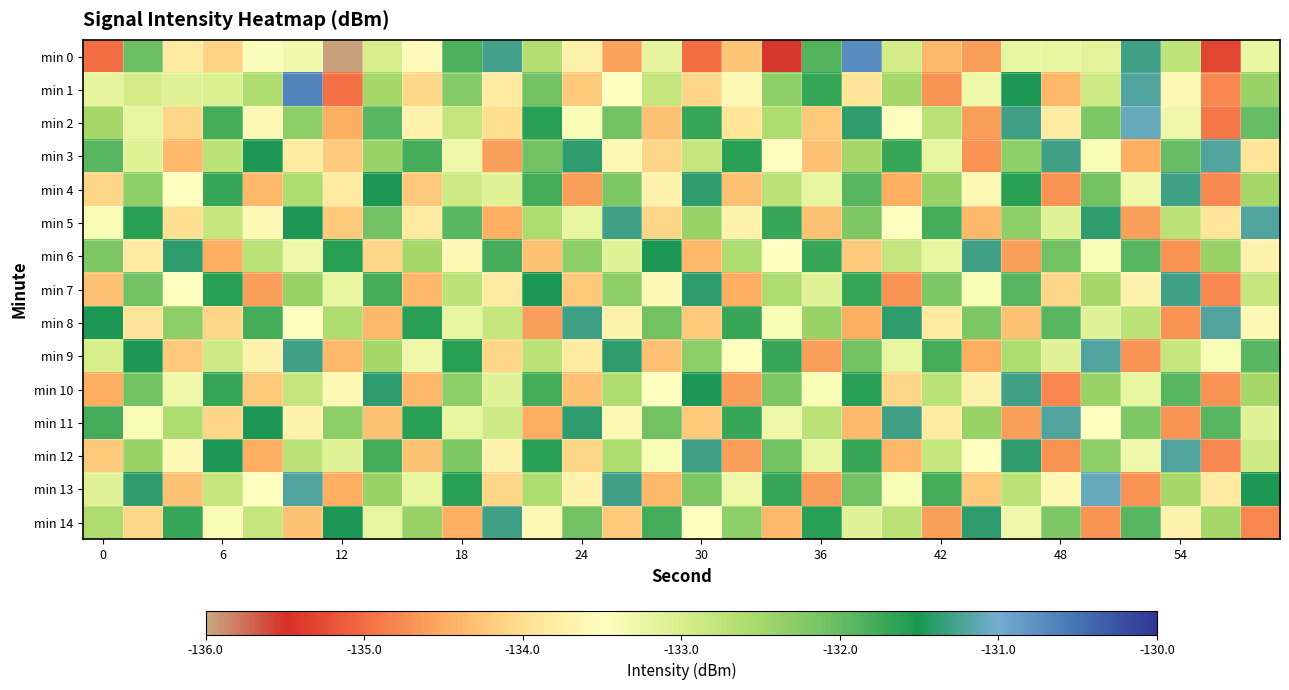

Reading left to right, list all the values displayed in this chart.

min 0: -135.0	-132.1	-133.8	-134.1	-133.5	-133.3	-136.0	-133.0	-133.5	-131.8	-131.3	-132.6	-133.7	-134.6	-133.2	-135.0	-134.3	-135.5	-131.9	-130.7	-132.9	-134.4	-134.6	-133.2	-133.2	-133.1	-131.3	-132.8	-135.3	-133.2
min 1: -133.2	-132.9	-133.1	-133.0	-132.6	-130.6	-134.9	-132.5	-134.1	-132.2	-133.8	-132.1	-134.2	-133.5	-132.8	-134.1	-133.6	-132.3	-131.7	-133.9	-132.5	-134.7	-133.3	-131.5	-134.4	-132.9	-131.2	-133.6	-134.8	-132.4
min 2: -132.5	-133.2	-134.1	-131.8	-133.6	-132.3	-134.5	-131.9	-133.7	-132.8	-134.0	-131.6	-133.4	-132.1	-134.3	-131.7	-133.9	-132.6	-134.2	-131.4	-133.5	-132.7	-134.6	-131.3	-133.8	-132.2	-131.1	-133.3	-134.9	-132.0
min 3: -131.9	-133.1	-134.4	-132.7	-131.5	-133.8	-134.2	-132.4	-131.8	-133.3	-134.6	-132.1	-131.4	-133.6	-134.1	-132.8	-131.6	-133.5	-134.3	-132.5	-131.7	-133.2	-134.7	-132.3	-131.3	-133.4	-134.5	-132.0	-131.2	-133.9
min 4: -134.1	-132.3	-133.5	-131.7	-134.4	-132.6	-133.8	-131.5	-134.2	-132.9	-133.1	-131.8	-134.6	-132.2	-133.7	-131.4	-134.3	-132.7	-133.2	-131.9	-134.5	-132.4	-133.6	-131.6	-134.7	-132.1	-133.3	-131.3	-134.8	-132.5
min 5: -133.4	-131.6	-134.0	-132.8	-133.6	-131.5	-134.2	-132.1	-133.8	-131.9	-134.5	-132.6	-133.2	-131.3	-134.1	-132.4	-133.7	-131.7	-134.3	-132.2	-133.5	-131.8	-134.4	-132.3	-133.1	-131.4	-134.6	-132.7	-133.9	-131.2
min 6: -132.2	-133.8	-131.4	-134.5	-132.7	-133.3	-131.6	-134.1	-132.5	-133.6	-131.8	-134.3	-132.3	-133.1	-131.5	-134.4	-132.6	-133.5	-131.7	-134.2	-132.8	-133.2	-131.3	-134.6	-132.1	-133.4	-131.9	-134.7	-132.4	-133.7
min 7: -134.3	-132.1	-133.5	-131.6	-134.6	-132.4	-133.2	-131.8	-134.4	-132.7	-133.8	-131.5	-134.2	-132.3	-133.6	-131.4	-134.5	-132.6	-133.1	-131.7	-134.7	-132.2	-133.4	-131.9	-134.1	-132.5	-133.7	-131.3	-134.8	-132.8
min 8: -131.5	-133.9	-132.3	-134.1	-131.8	-133.5	-132.6	-134.4	-131.6	-133.2	-132.8	-134.6	-131.3	-133.7	-132.1	-134.2	-131.7	-133.4	-132.4	-134.5	-131.4	-133.8	-132.2	-134.3	-131.9	-133.1	-132.7	-134.7	-131.2	-133.6
min 9: -133.0	-131.5	-134.2	-132.9	-133.7	-131.3	-134.4	-132.5	-133.3	-131.6	-134.1	-132.7	-133.8	-131.4	-134.3	-132.3	-133.5	-131.7	-134.6	-132.1	-133.2	-131.8	-134.5	-132.6	-133.1	-131.2	-134.7	-132.8	-133.4	-131.9
min 10: -134.5	-132.1	-133.3	-131.7	-134.2	-132.8	-133.6	-131.4	-134.4	-132.3	-133.1	-131.8	-134.3	-132.6	-133.5	-131.5	-134.6	-132.2	-133.4	-131.6	-134.1	-132.7	-133.7	-131.3	-134.8	-132.4	-133.2	-131.9	-134.7	-132.5
min 11: -131.8	-133.4	-132.6	-134.1	-131.5	-133.7	-132.3	-134.3	-131.6	-133.2	-132.9	-134.5	-131.4	-133.6	-132.1	-134.2	-131.7	-133.3	-132.7	-134.4	-131.3	-133.8	-132.4	-134.6	-131.2	-133.5	-132.2	-134.7	-131.9	-133.1
min 12: -134.2	-132.4	-133.6	-131.5	-134.5	-132.7	-133.1	-131.8	-134.3	-132.2	-133.7	-131.6	-134.1	-132.6	-133.4	-131.3	-134.6	-132.1	-133.2	-131.7	-134.4	-132.8	-133.5	-131.4	-134.7	-132.3	-133.3	-131.2	-134.8	-132.9
min 13: -133.1	-131.4	-134.3	-132.8	-133.5	-131.2	-134.5	-132.4	-133.2	-131.6	-134.1	-132.6	-133.7	-131.3	-134.4	-132.2	-133.3	-131.7	-134.6	-132.1	-133.4	-131.8	-134.2	-132.7	-133.6	-131.1	-134.7	-132.5	-133.8	-131.5
min 14: -132.6	-134.1	-131.7	-133.4	-132.8	-134.3	-131.5	-133.2	-132.4	-134.5	-131.3	-133.6	-132.1	-134.2	-131.8	-133.5	-132.3	-134.4	-131.6	-133.1	-132.7	-134.6	-131.4	-133.3	-132.2	-134.7	-131.9	-133.7	-132.5	-134.8